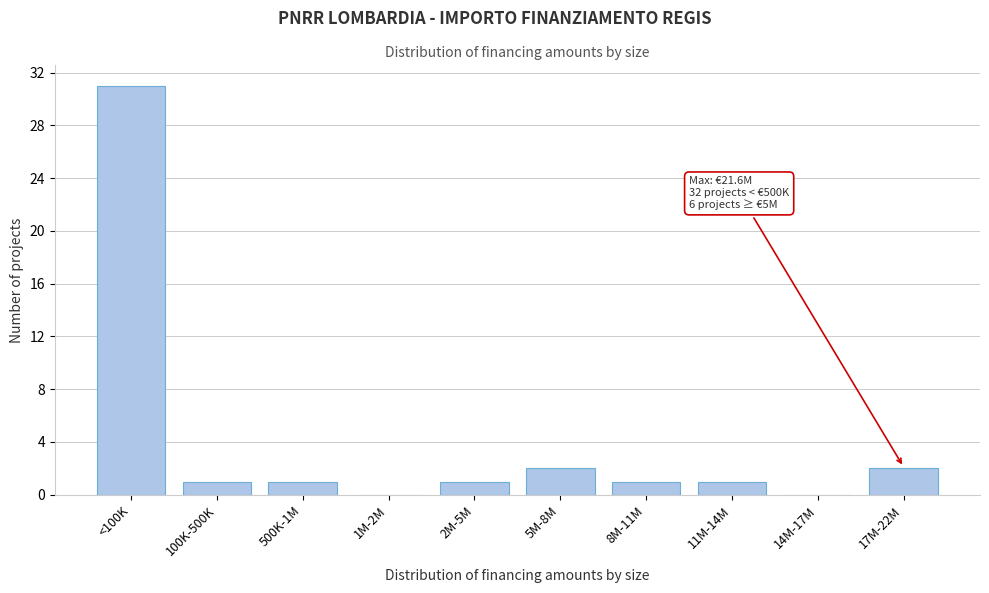

Reading left to right, transcribe all the data shown in this chart.

<100K=31	100K-500K=1	500K-1M=1	1M-2M=0	2M-5M=1	5M-8M=2	8M-11M=1	11M-14M=1	14M-17M=0	17M-22M=2